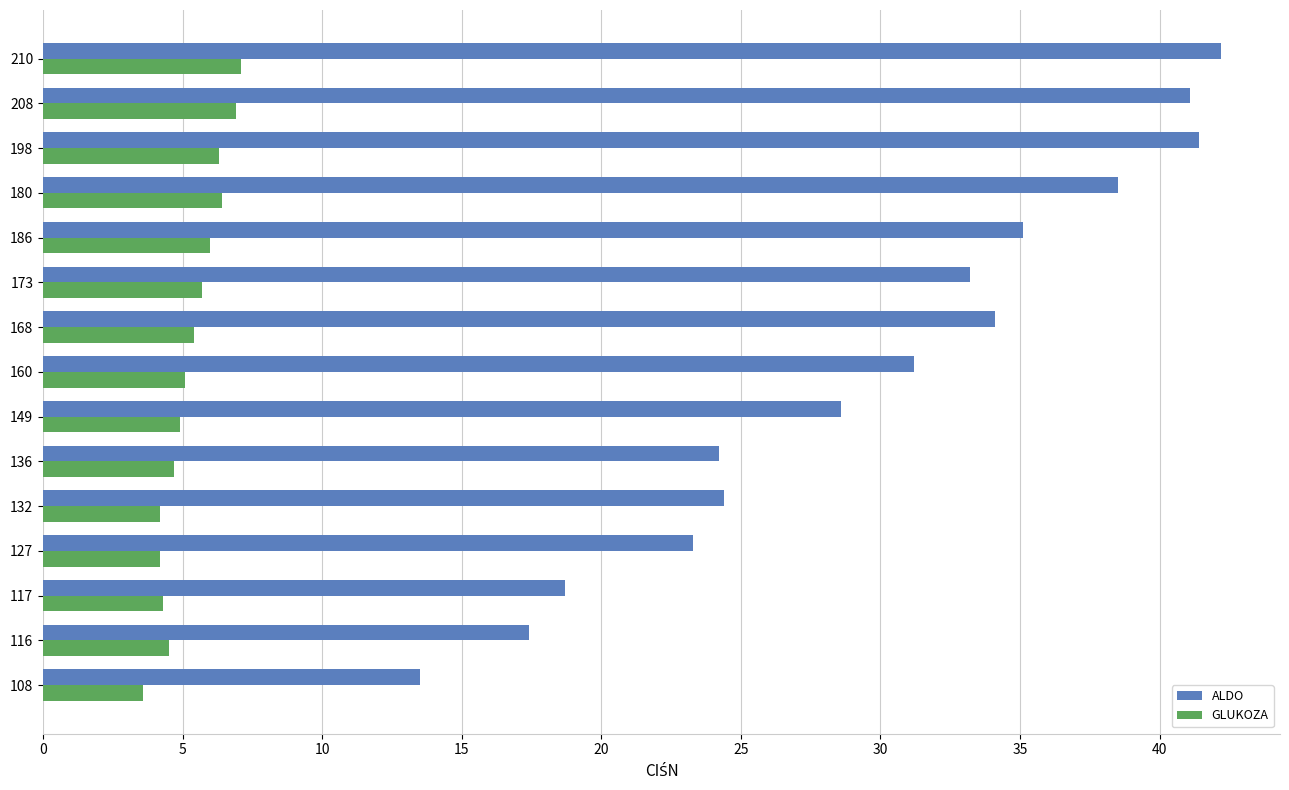

How many series are shown in this chart?

2